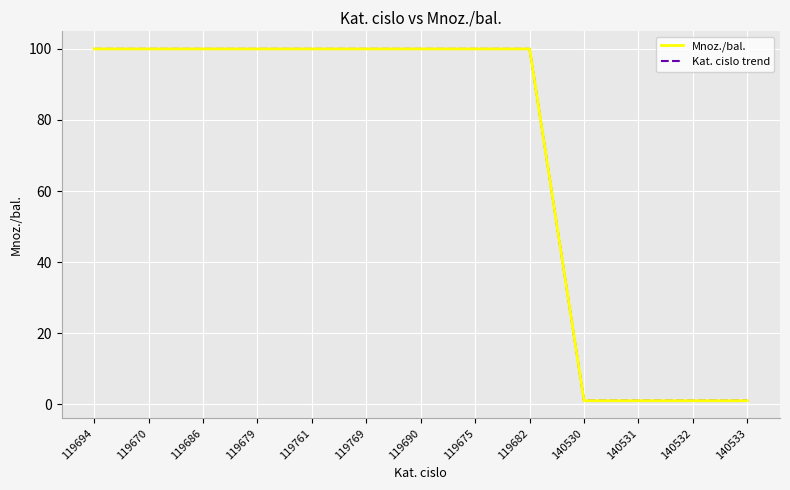

True or false: Kat. cislo trend has a value of 100 at 119686.

True